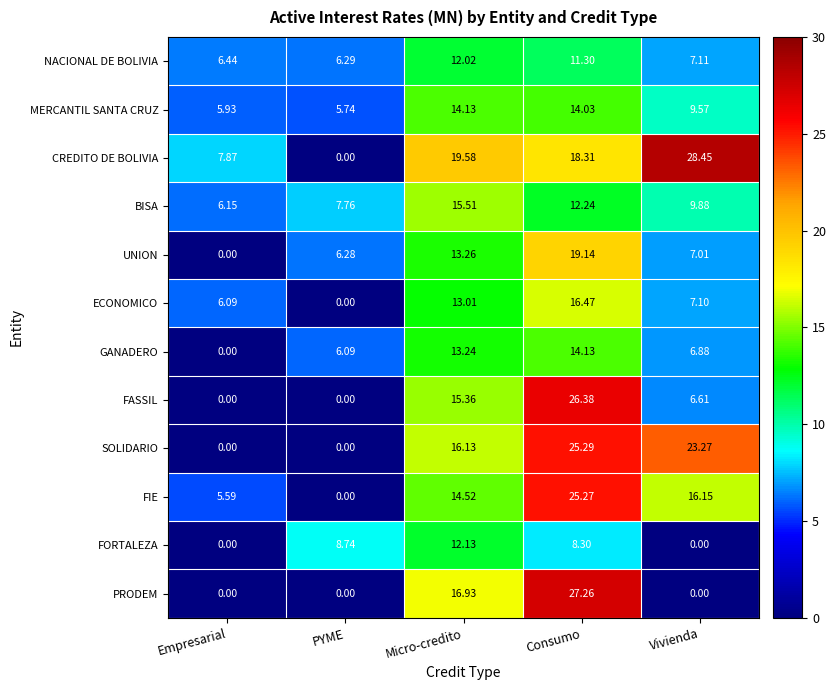

At which category does the chart reach its peak across all series?

Vivienda